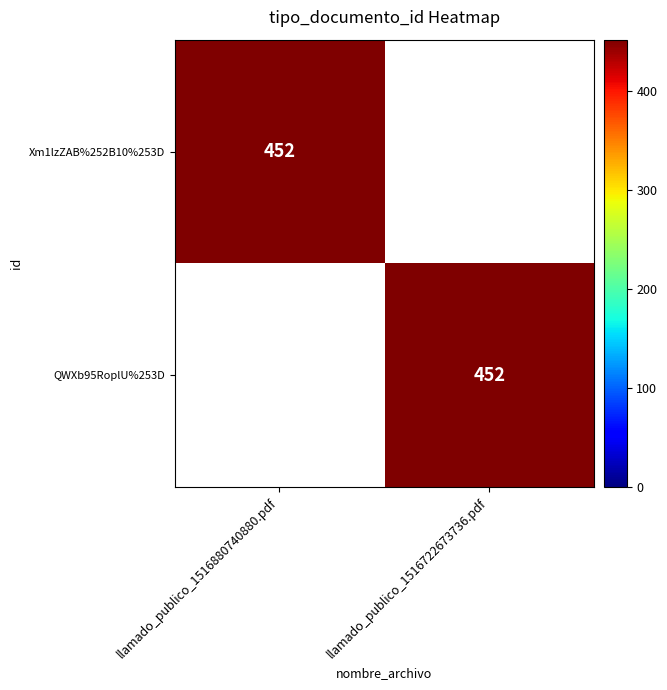

At which category is the sum across all series the highest?

llamado_publico_1516880740880.pdf